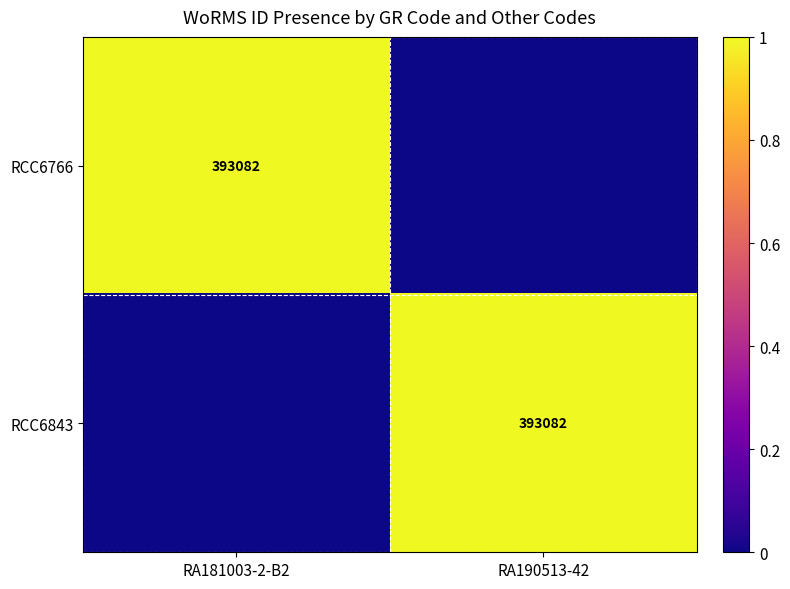

The value of RCC6843 at RA190513-42 is 393082. True or false?

True